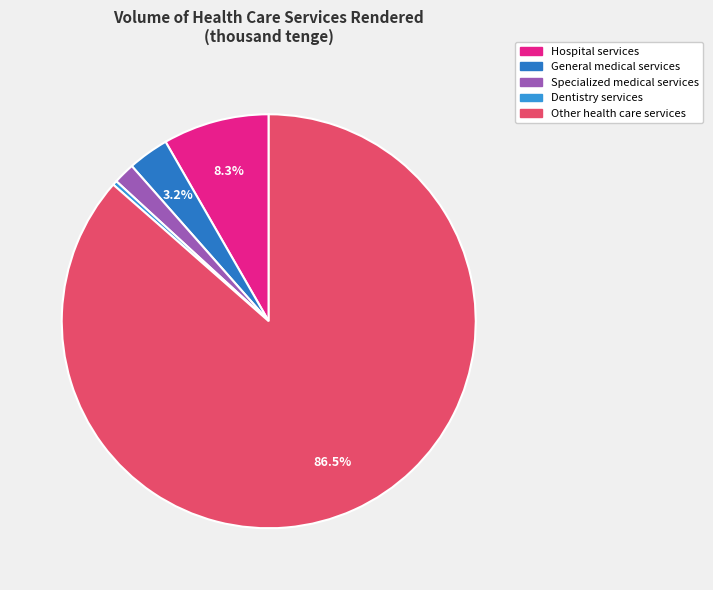

Which has a higher value, Specialized medical services or Hospital services?

Hospital services